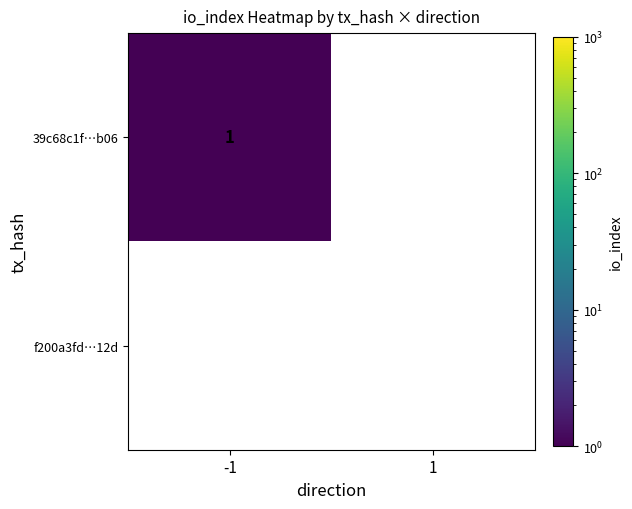

The value of f200a3fd…12d at -1 is 0. True or false?

True